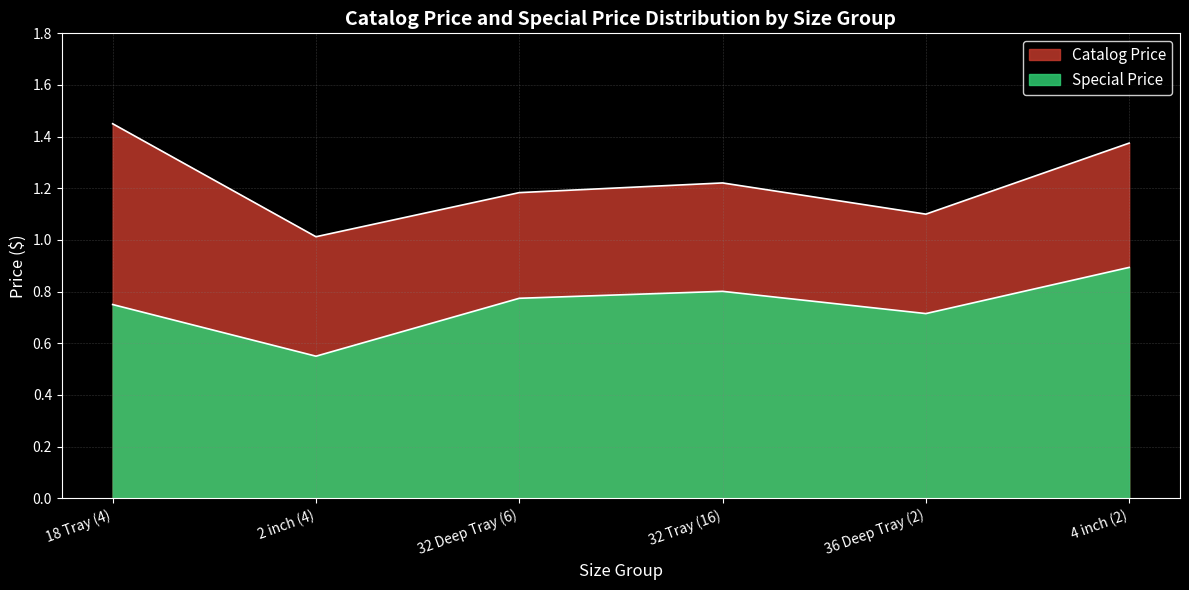

How many lines are shown in the chart?

2